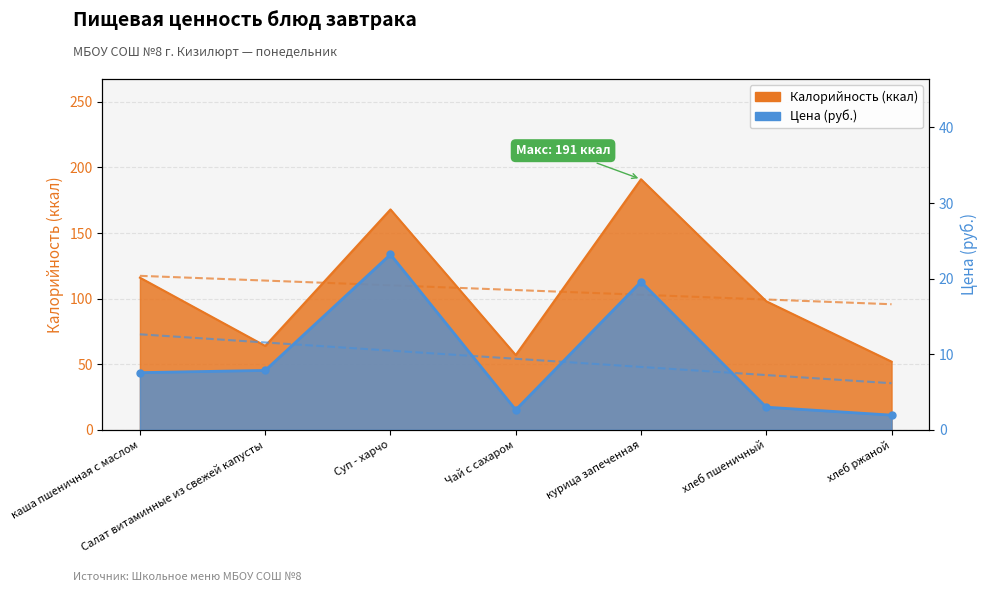

True or false: Калорийность and Цена cross at least once.

False